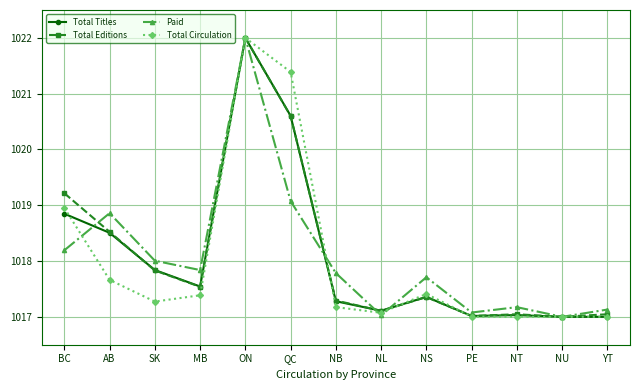

True or false: Total Editions and Paid intersect in this chart.

True